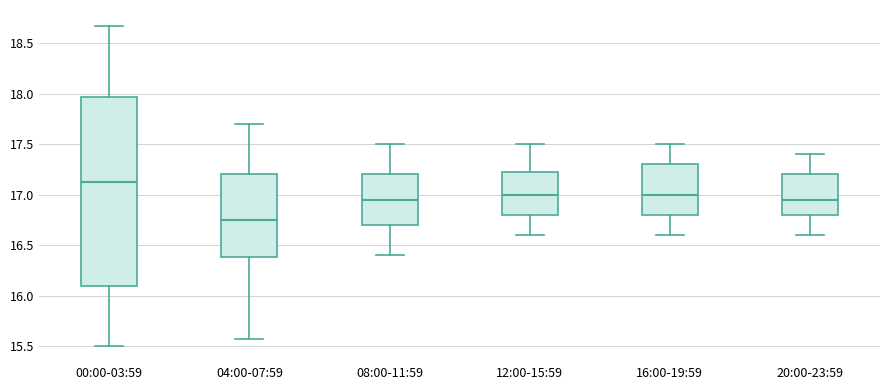

Where is the lower edge of the box for 04:00-07:59 on the y-axis? The values are not printed on the chart, so give them approximately, as read against the axis.

16.40